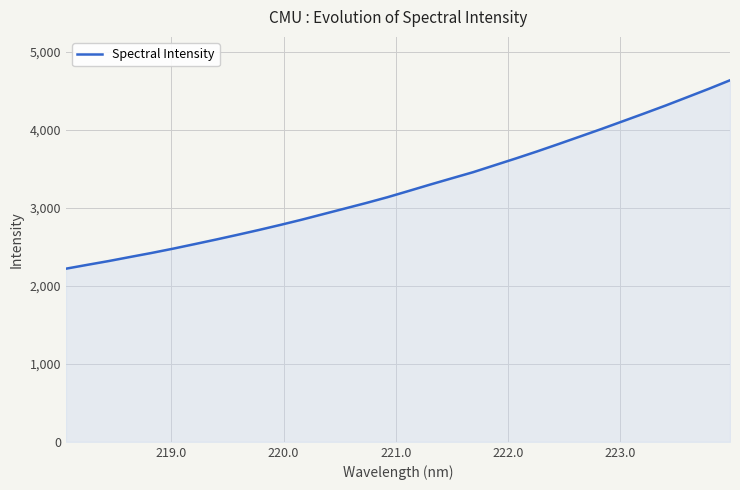

What is the maximum value shown in the chart?

4634.0